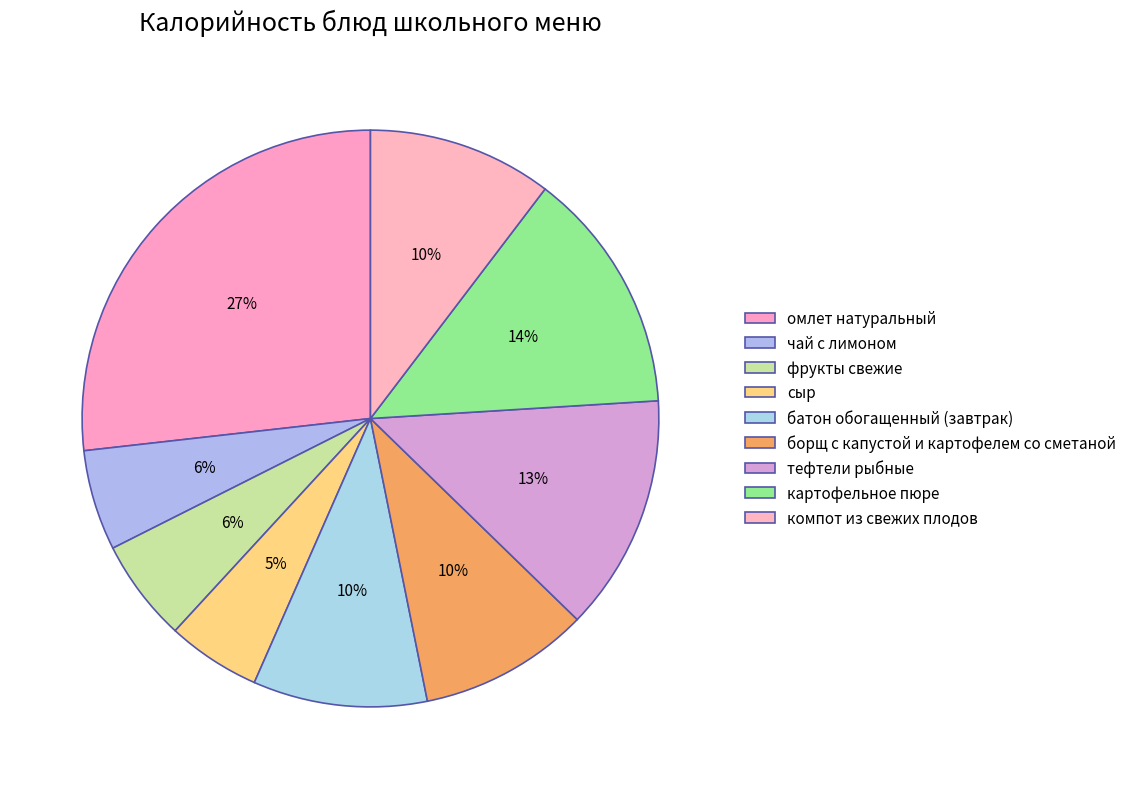

Count the number of slices in the pie.

9